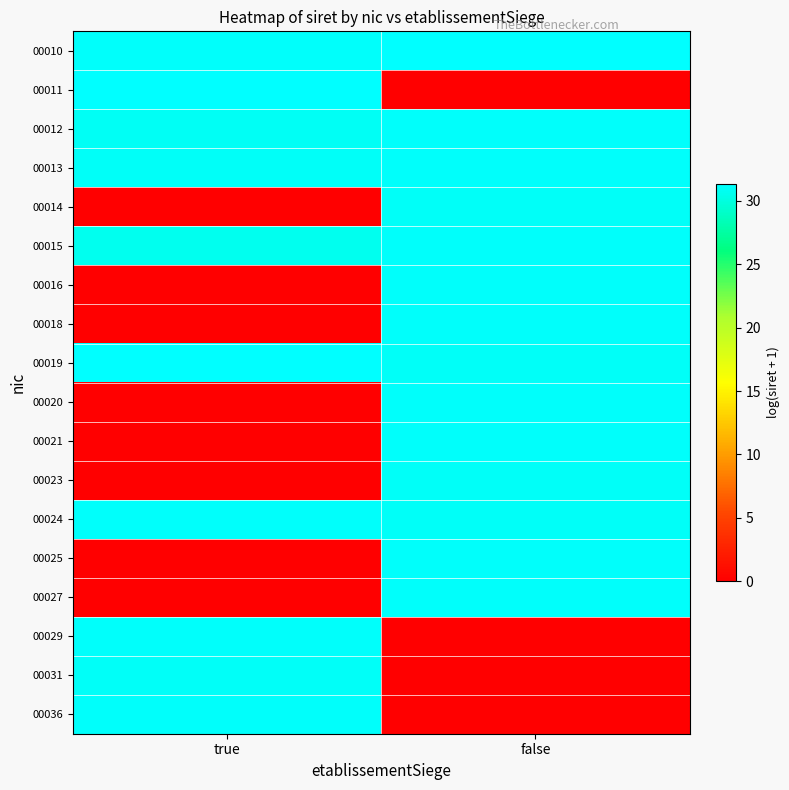

Reading left to right, transcribe all the data shown in this chart.

00010: true=31.2	false=31.3
00011: true=31.3	false=0.0
00012: true=30.9	false=31.2
00013: true=31.0	false=31.2
00014: true=0.0	false=31.1
00015: true=30.7	false=31.1
00016: true=0.0	false=31.1
00018: true=0.0	false=31.2
00019: true=31.3	false=31.0
00020: true=0.0	false=31.2
00021: true=0.0	false=31.2
00023: true=0.0	false=31.0
00024: true=31.2	false=31.1
00025: true=0.0	false=31.2
00027: true=0.0	false=31.1
00029: true=31.1	false=0.0
00031: true=31.0	false=0.0
00036: true=31.1	false=0.0